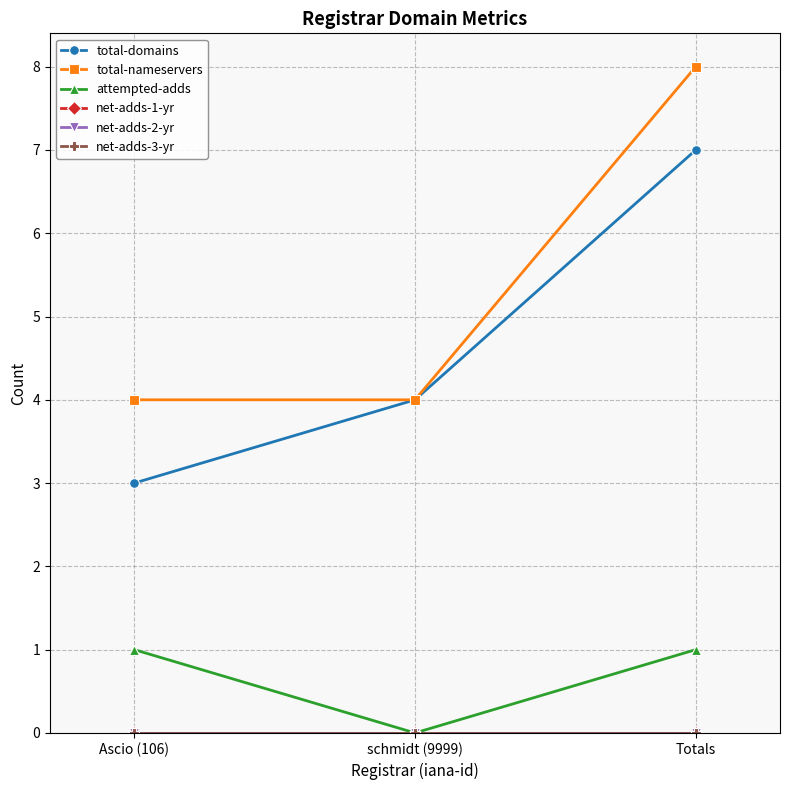

Is this an area chart (filled region under the line)?

No